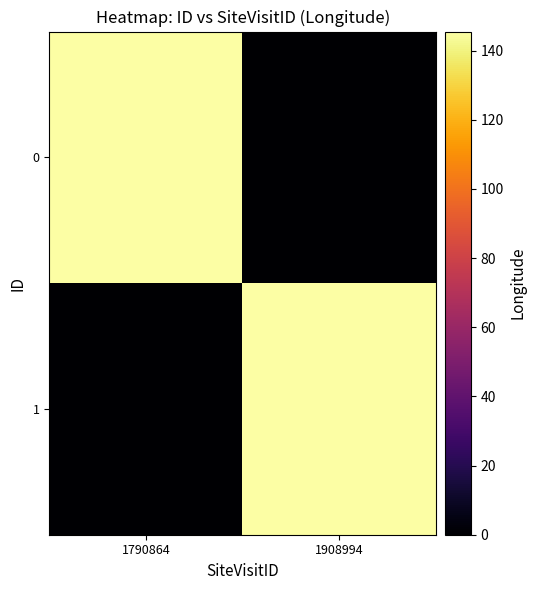

List the series in order of their overall mean, lowest first.

1, 0